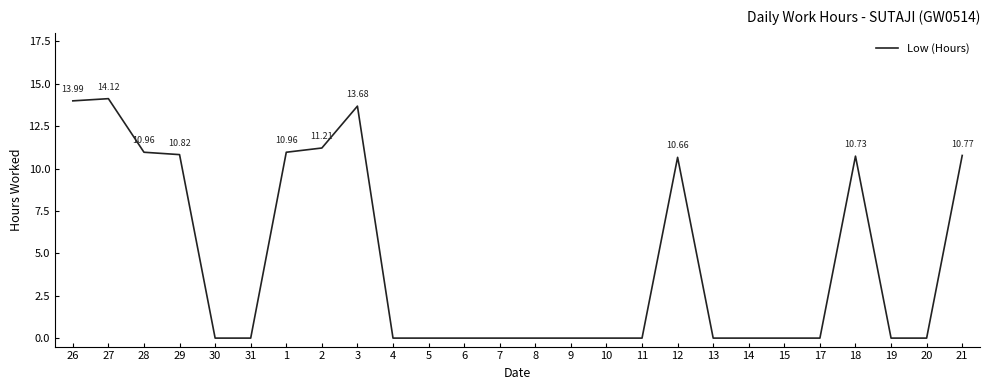

What is the difference between the maximum and minimum values?

14.1